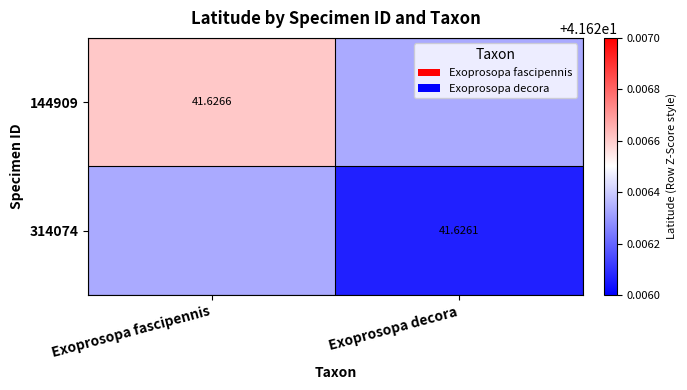

True or false: 144909 has a value of 41.6 at Exoprosopa fascipennis.

True